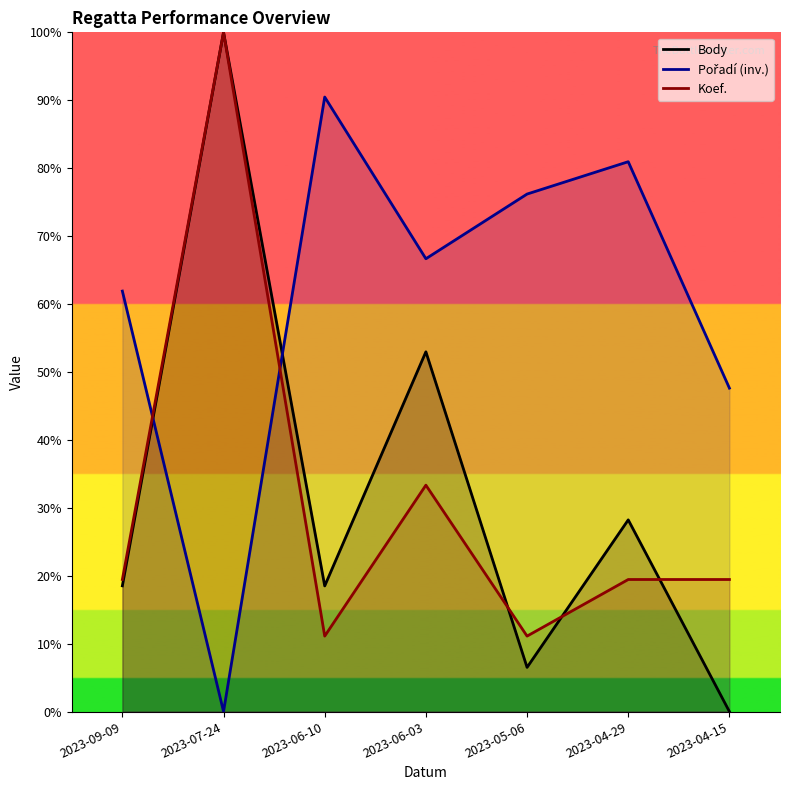

Reading left to right, transcribe all the data shown in this chart.

Body: 0.2	1.0	0.2	0.5	0.1	0.3	0.0
Pořadí (inv.): 0.6	0.0	0.9	0.7	0.8	0.8	0.5
Koef.: 0.2	1.0	0.1	0.3	0.1	0.2	0.2